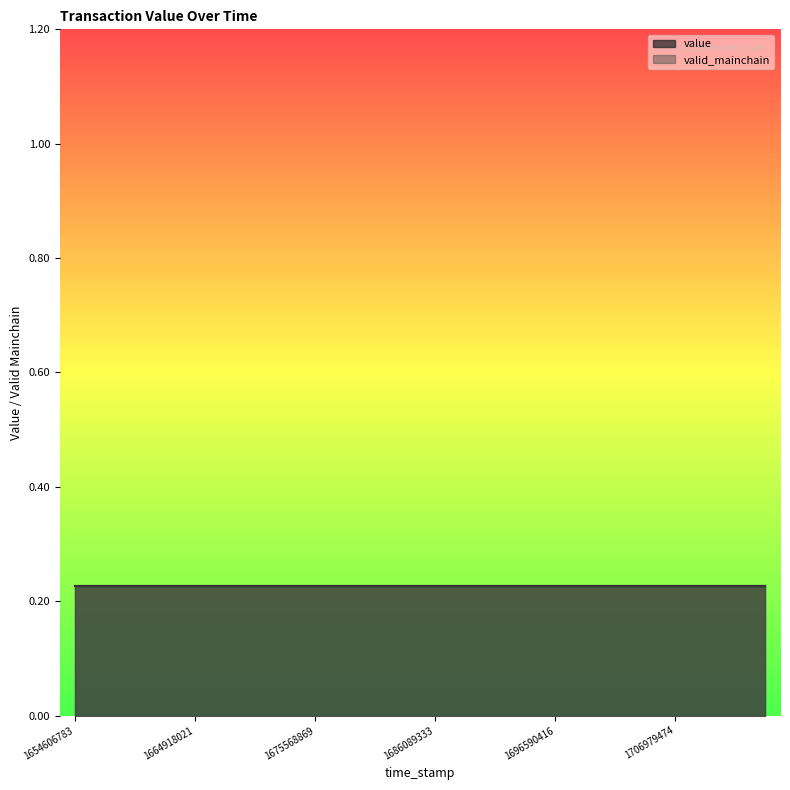

What is the difference between the highest and lowest values at 1699187374?

0.8